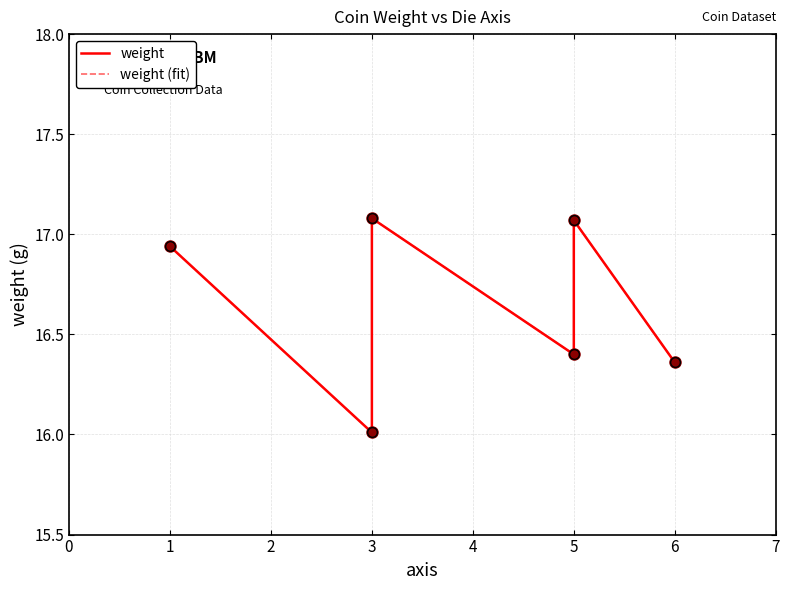

At how many categories does at least one series exceed 16?

6